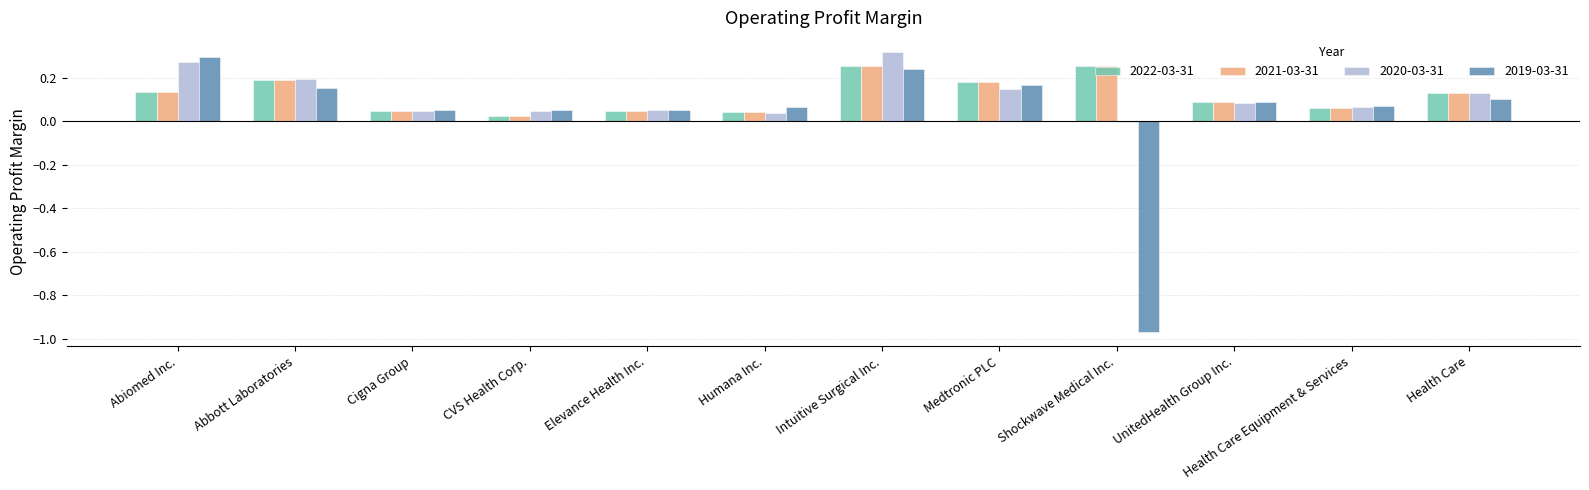

Which category has the highest value in the 2019-03-31 series?

Abiomed Inc.